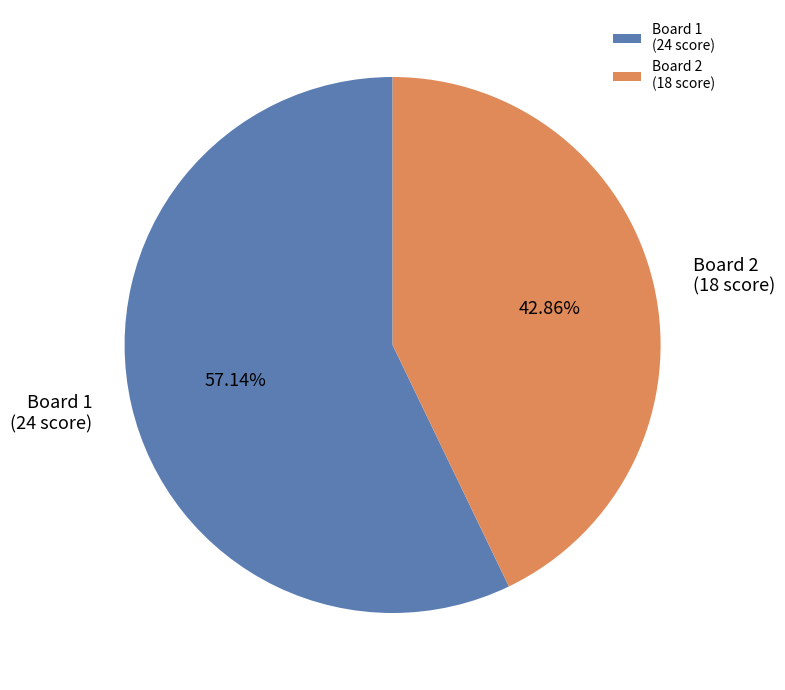

Rank the categories by value from highest to lowest.

Board 1 (24 score), Board 2 (18 score)